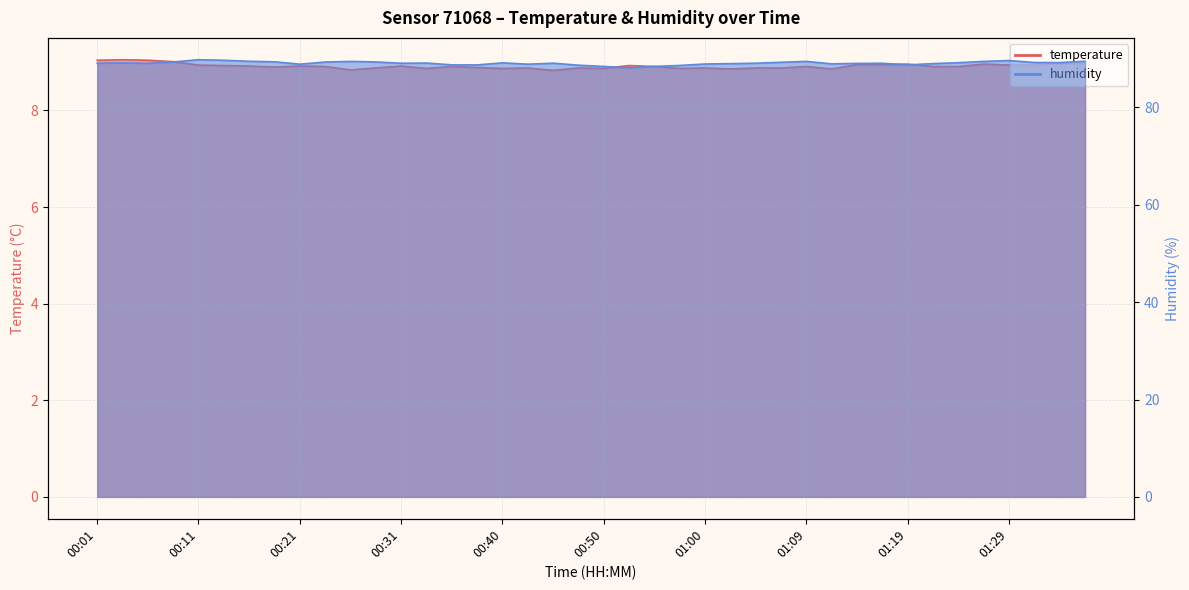

True or false: temperature has more than 2 points higher than both neighbors.

True